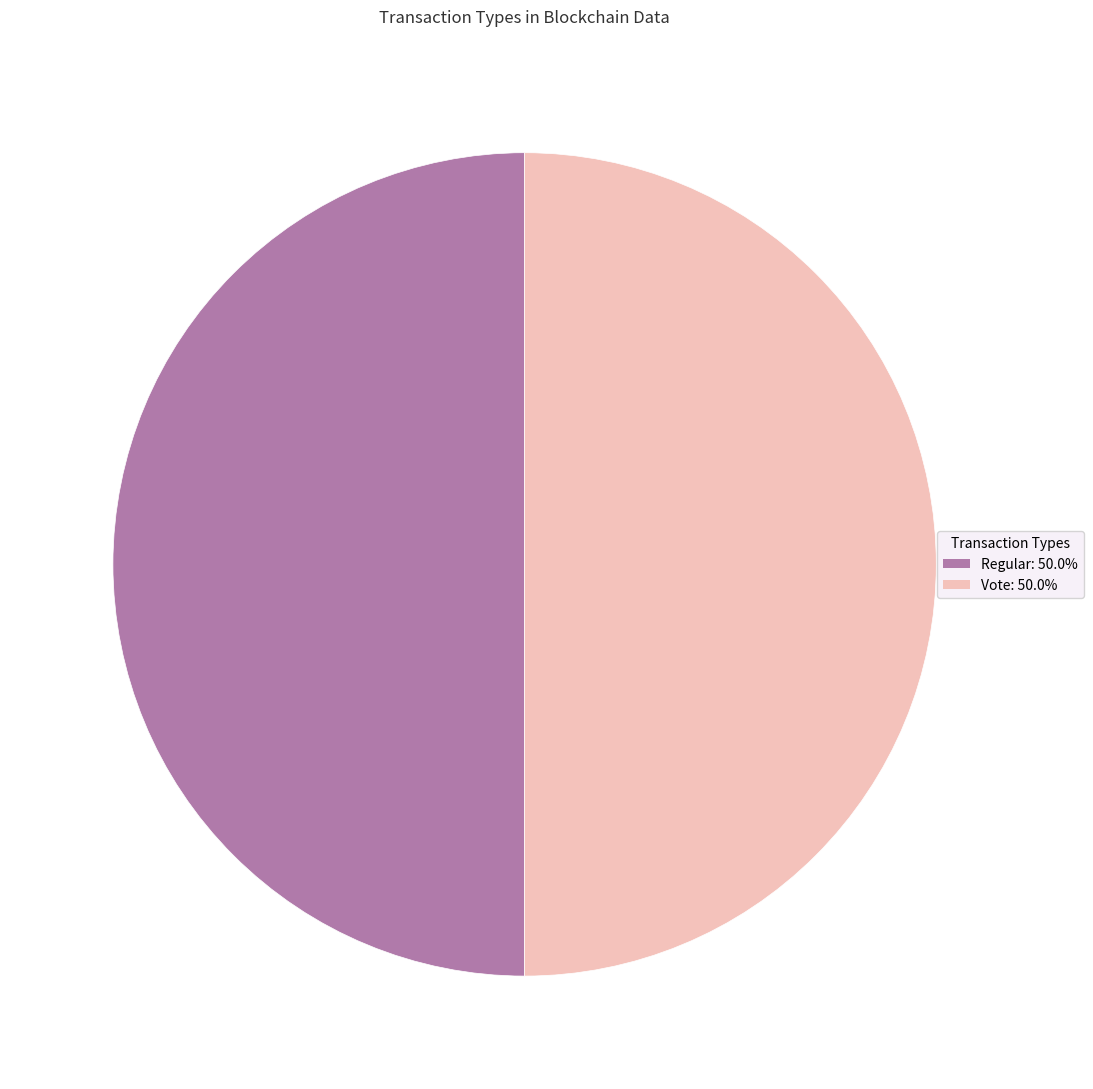

Do Vote and Regular together represent more than half of the pie?

Yes